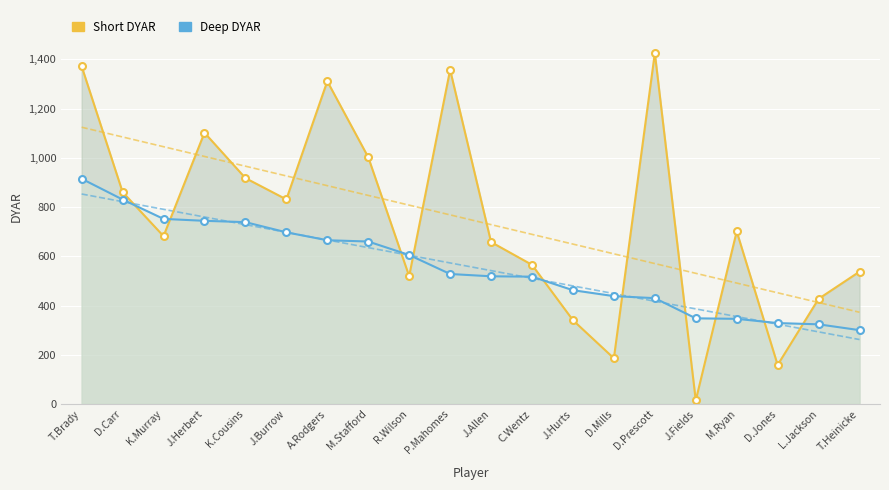

Read the Deep DYAR value at M.Stafford.

659.8